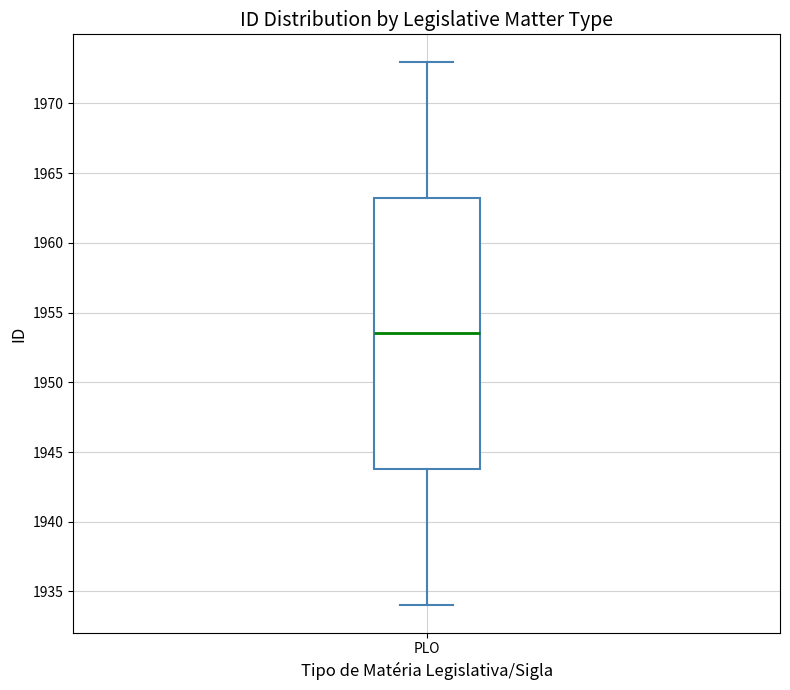

Where does the lower whisker of the box for PLO end on the y-axis? The values are not printed on the chart, so give them approximately, as read against the axis.

1934.0